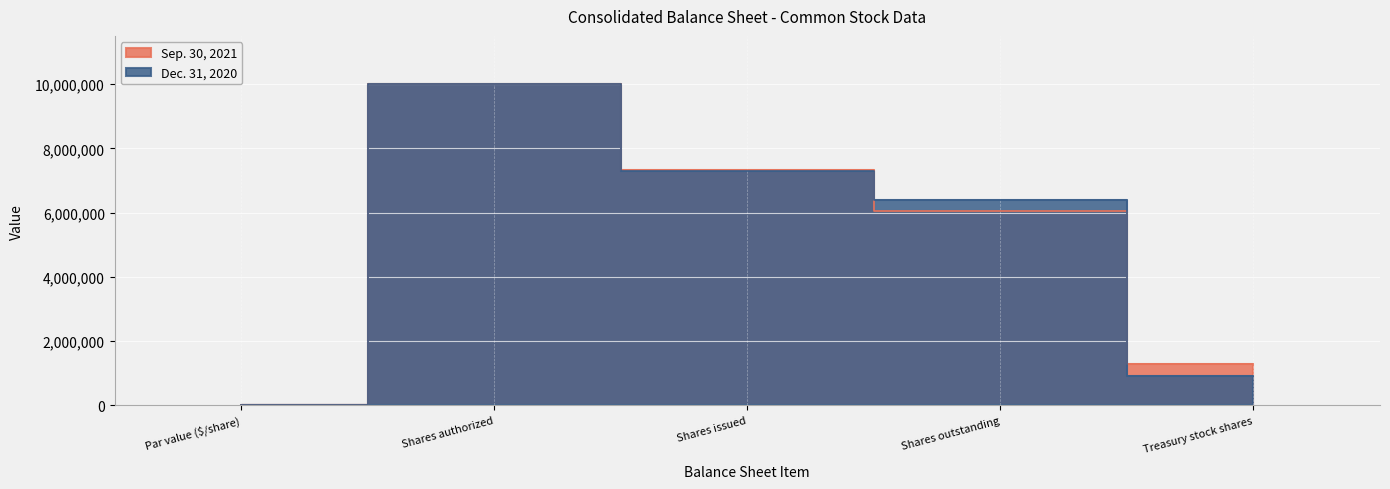

At which category is the sum across all series the highest?

Shares authorized